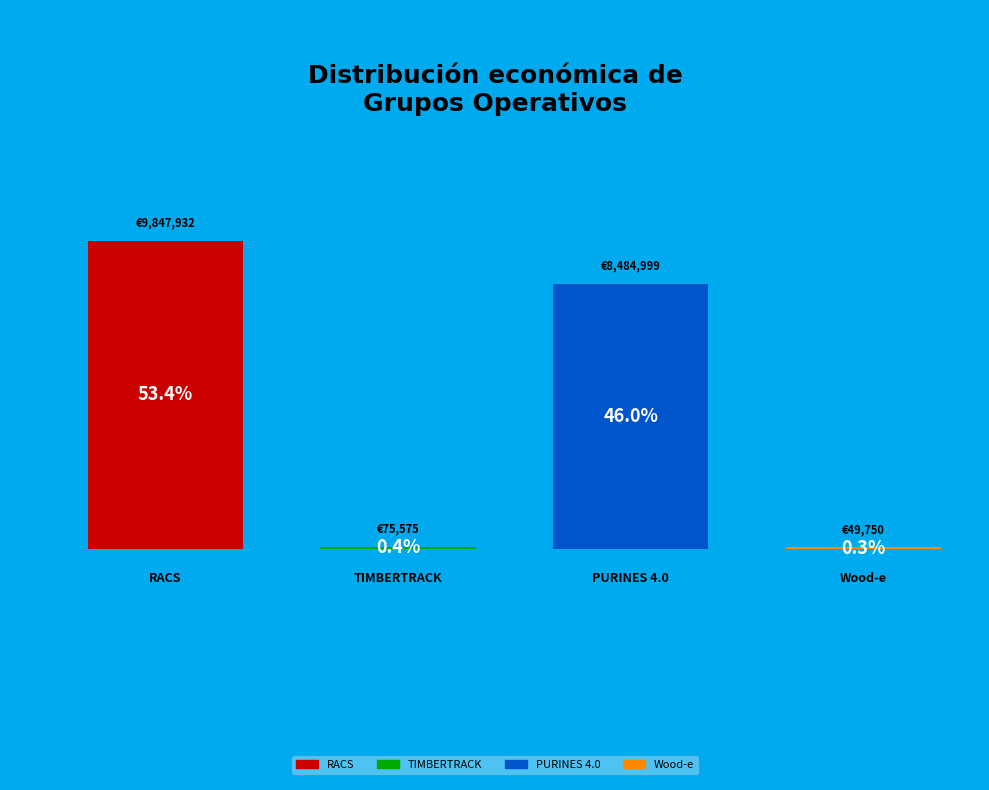

Count the number of slices in the pie.

4